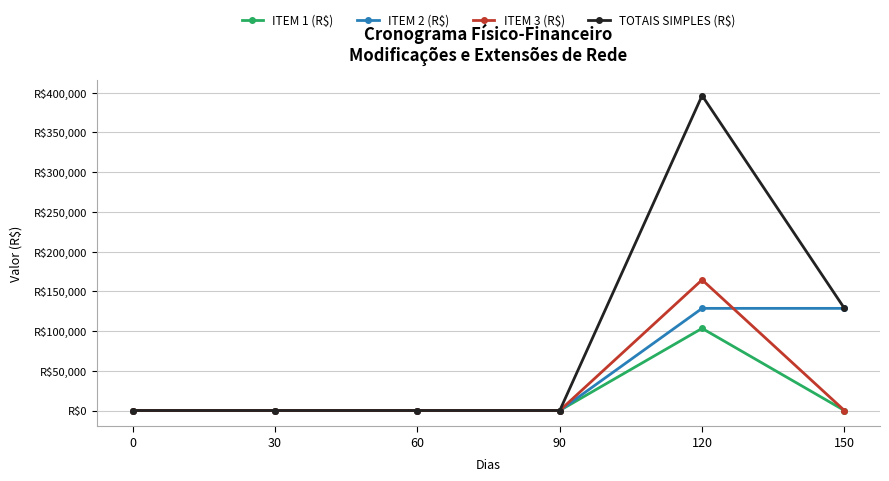

Is it true that ITEM 2 (R$) equals 128549.8 at 150?

True